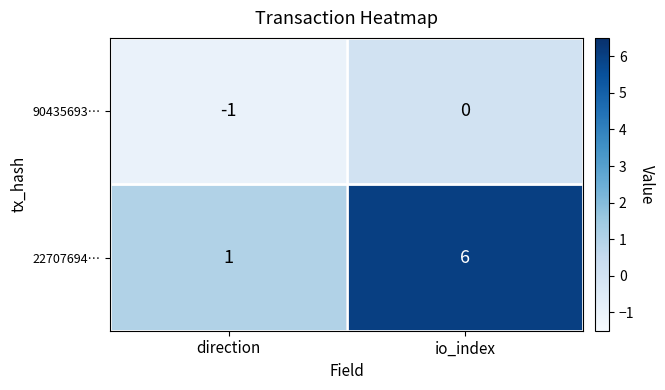

What is the smallest value displayed?

-1